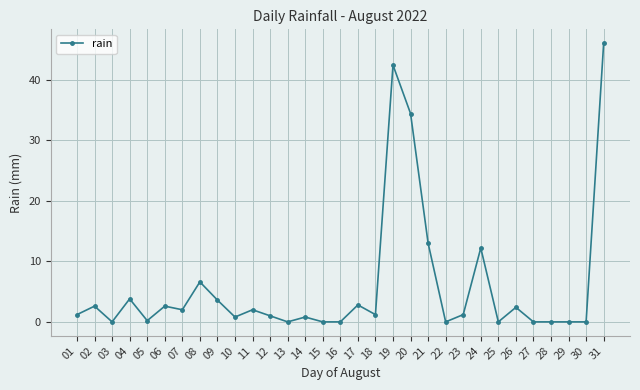

What is the maximum value shown in the chart?

46.0